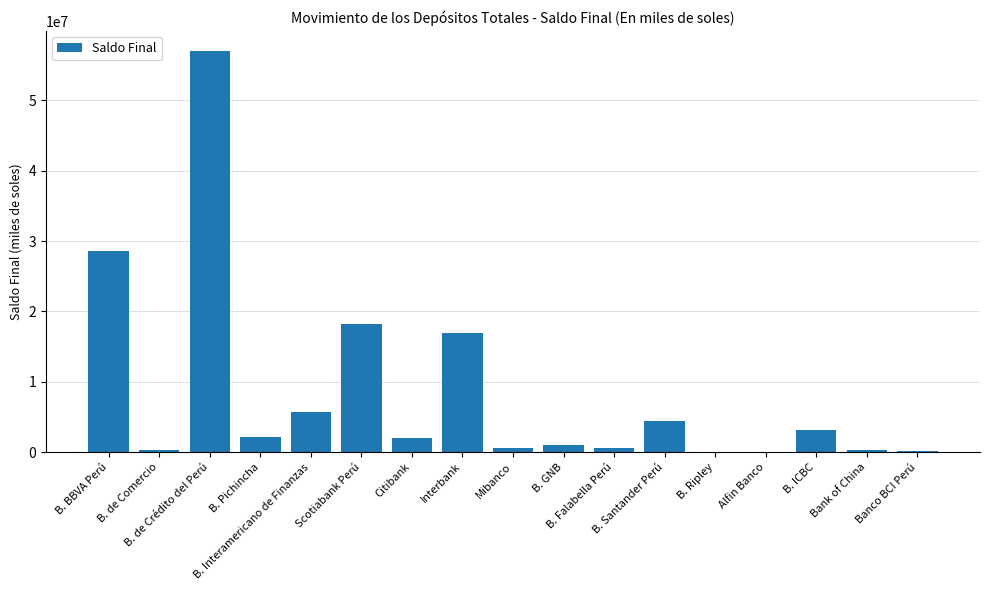

How many data points does each series have?

17